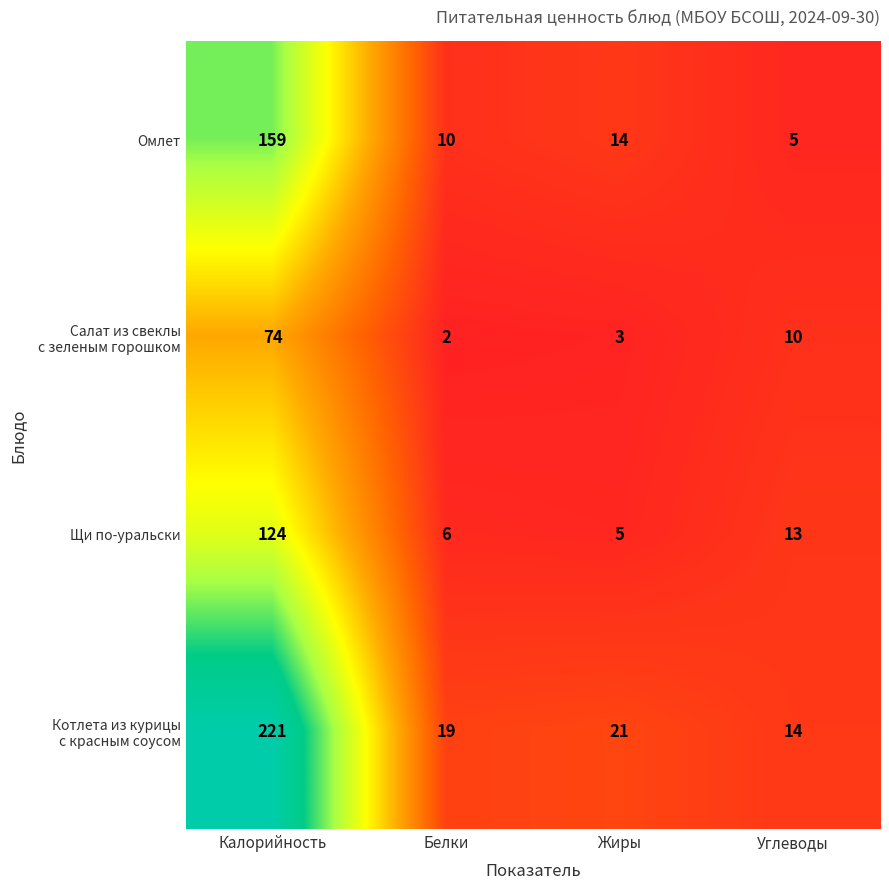

True or false: Щи по-уральски has a value of 8 at Белки.

False